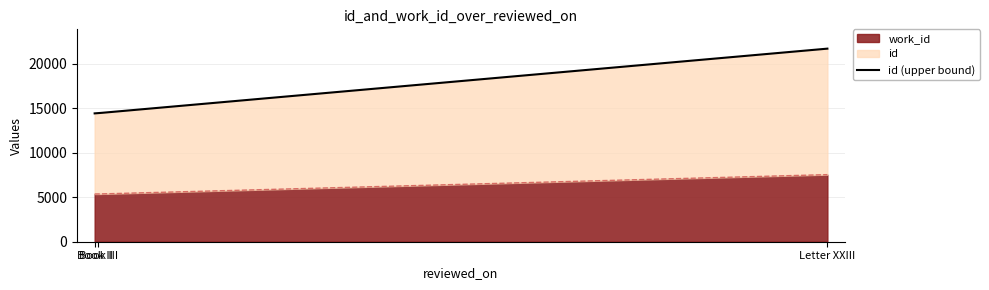

How many values in the id series are below 14451?

1